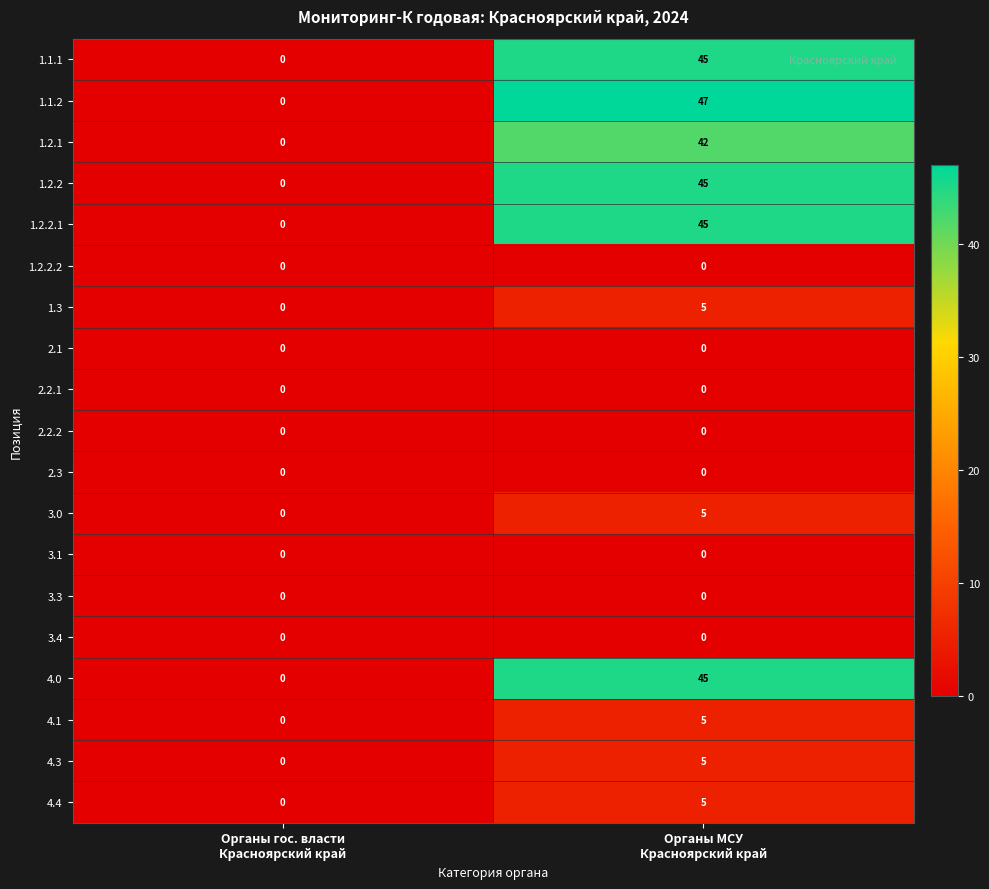

At which category is the sum across all series the highest?

Органы МСУ
Красноярский край